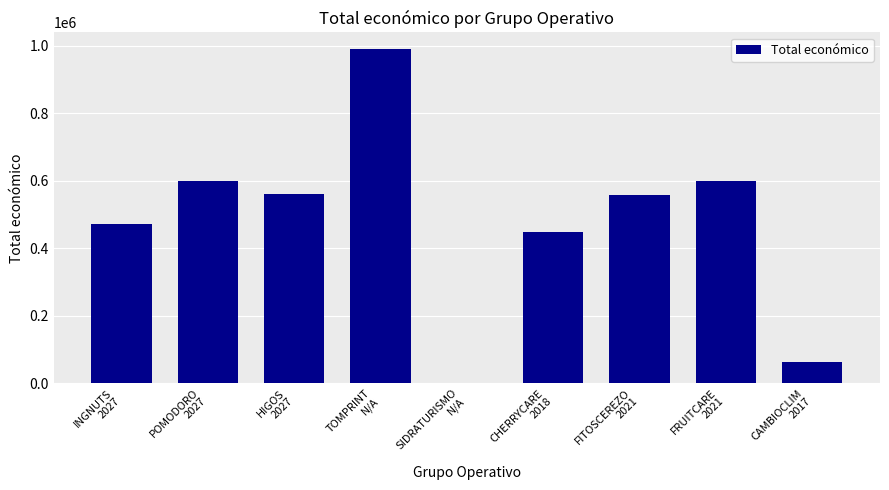

What is the sum of all values?

4290744